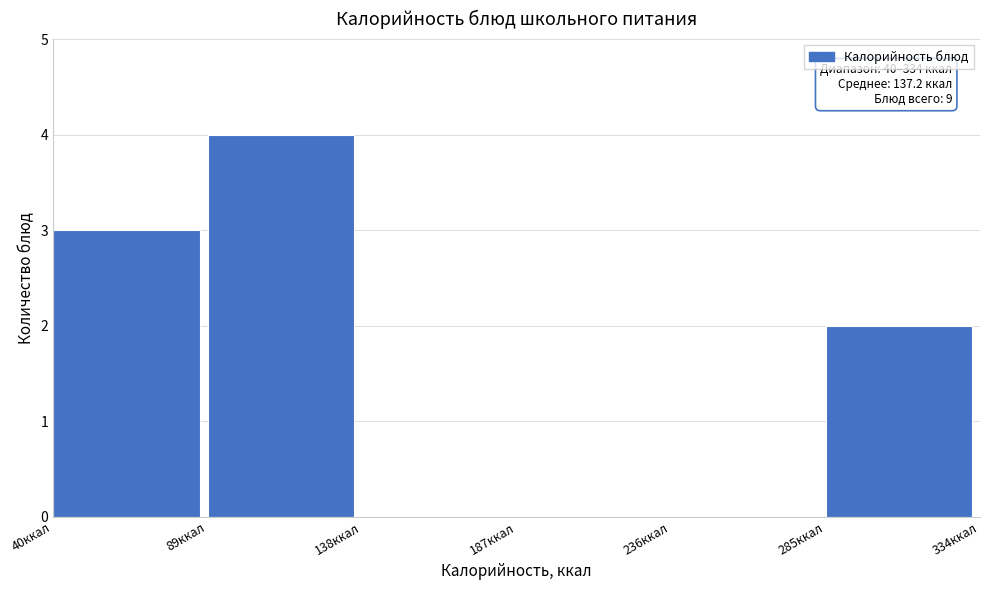

Over which range of the x-axis is the bar tallest?

89 to 138